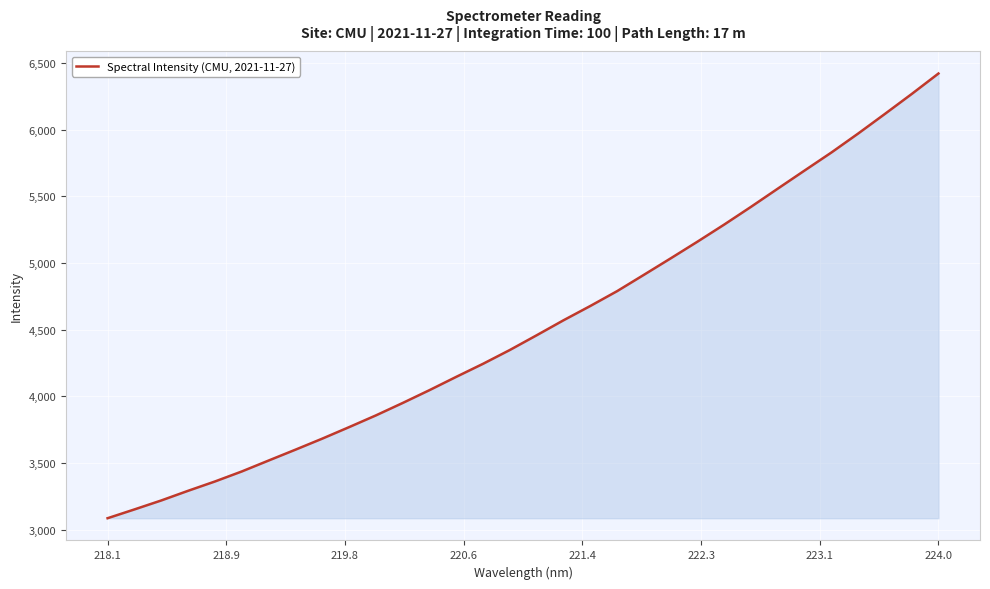

What is the difference between the maximum and minimum values?

3334.4